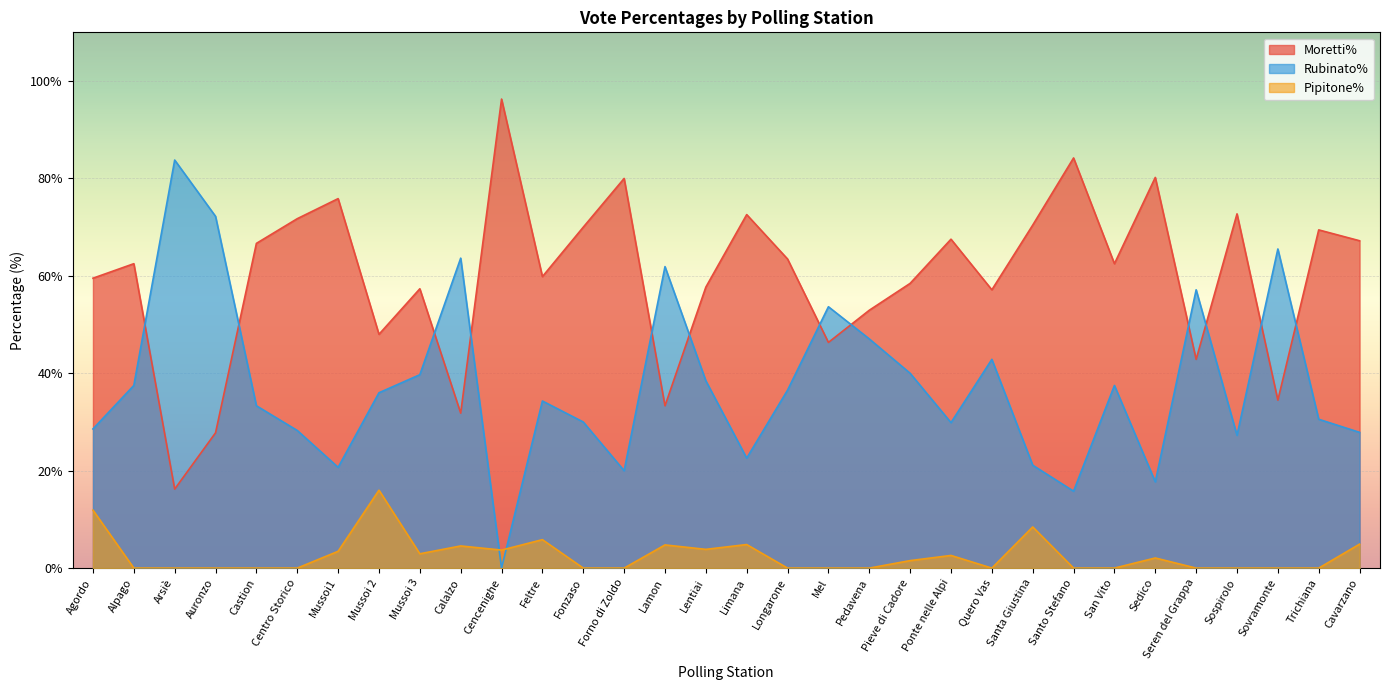

Which label corresponds to the smallest value in the chart?

Cencenighe